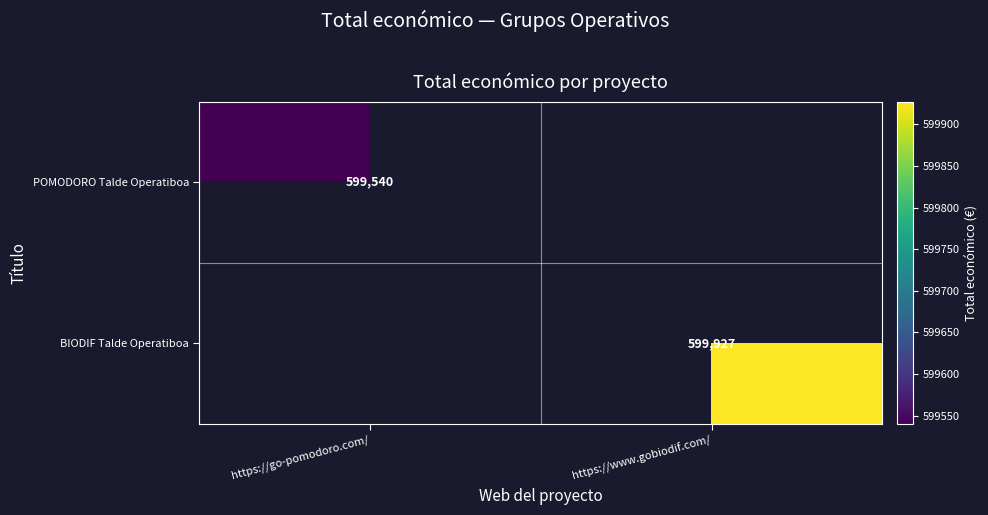

The POMODORO Talde Operatiboa series shows 237029 at https://go-pomodoro.com/. True or false?

False